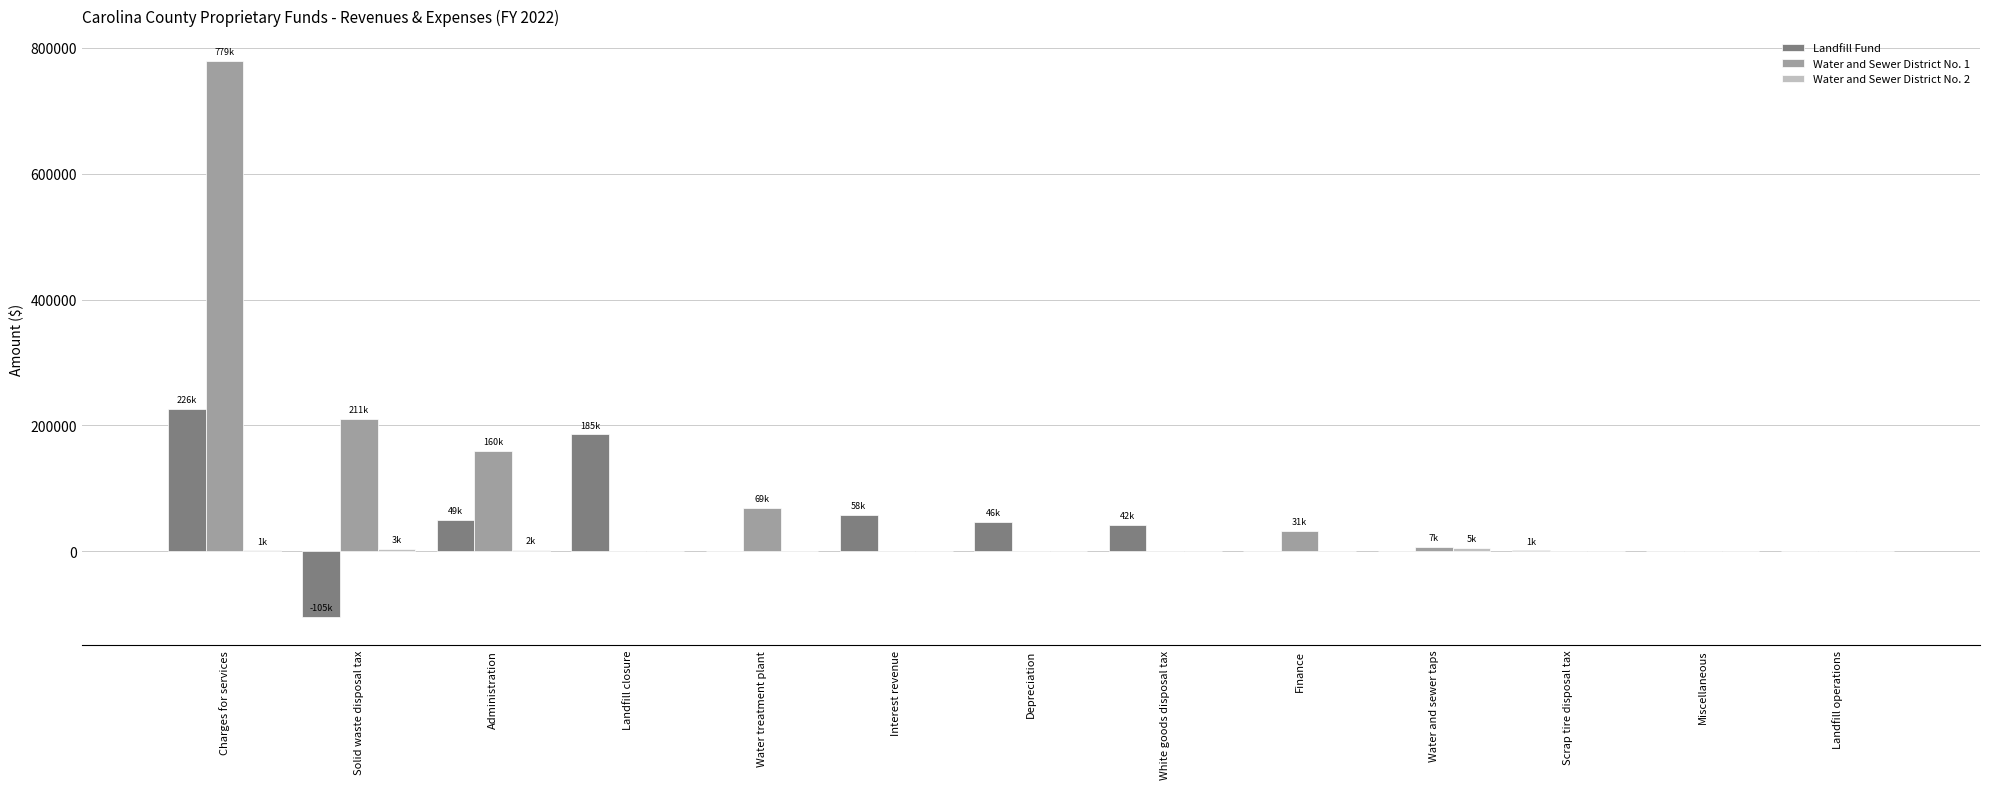

Is it true that Landfill Fund equals 0.0 at Landfill operations?

True